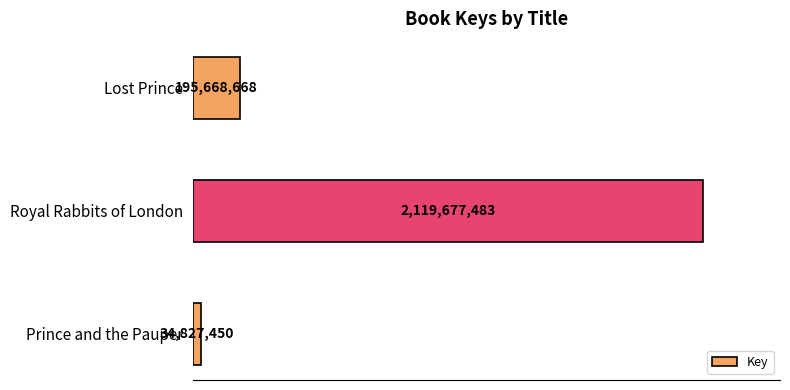

Rank the categories by value from highest to lowest.

Royal Rabbits of London, Lost Prince, Prince and the Pauper